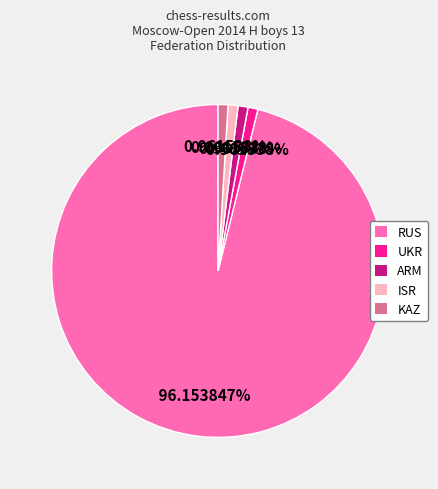

Is it true that ARM is 1% of the pie?

True